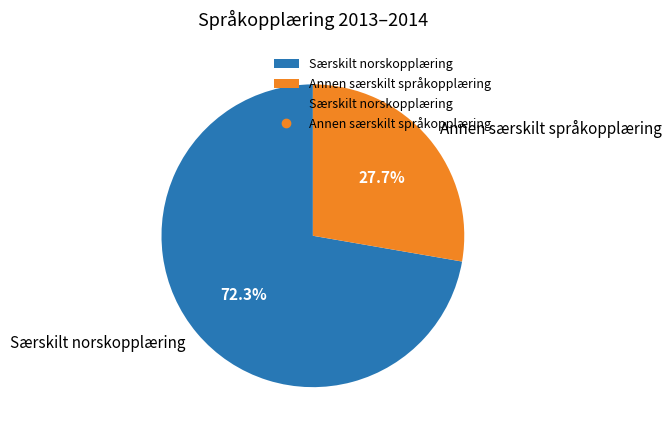

What percentage is the Særskilt norskopplæring slice, to the nearest percent?

72%